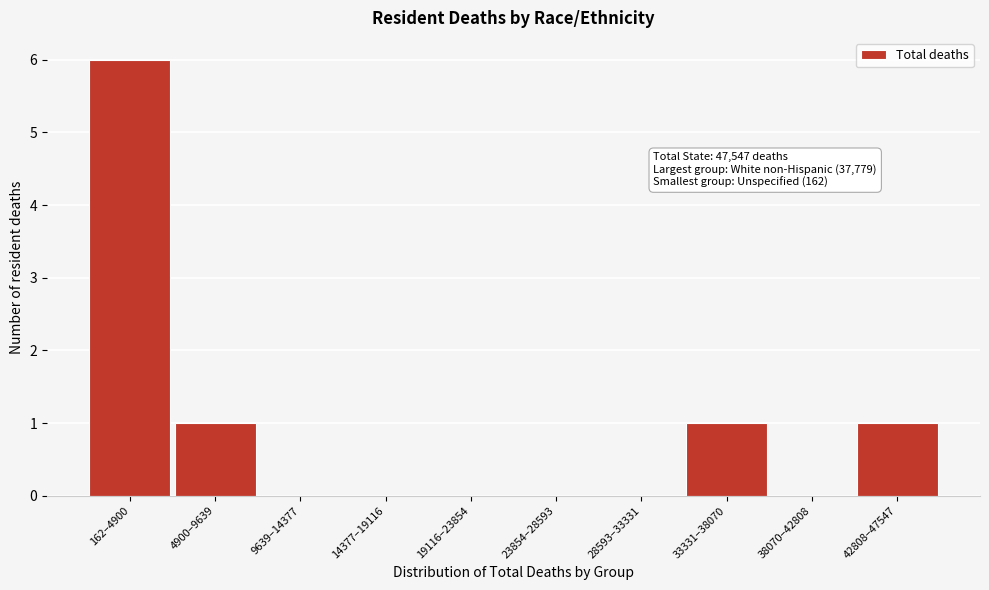

Reading right to left, transcribe all the data shown in this chart.

42808–47547=1	38070–42808=0	33331–38070=1	28593–33331=0	23854–28593=0	19116–23854=0	14377–19116=0	9639–14377=0	4900–9639=1	162–4900=6